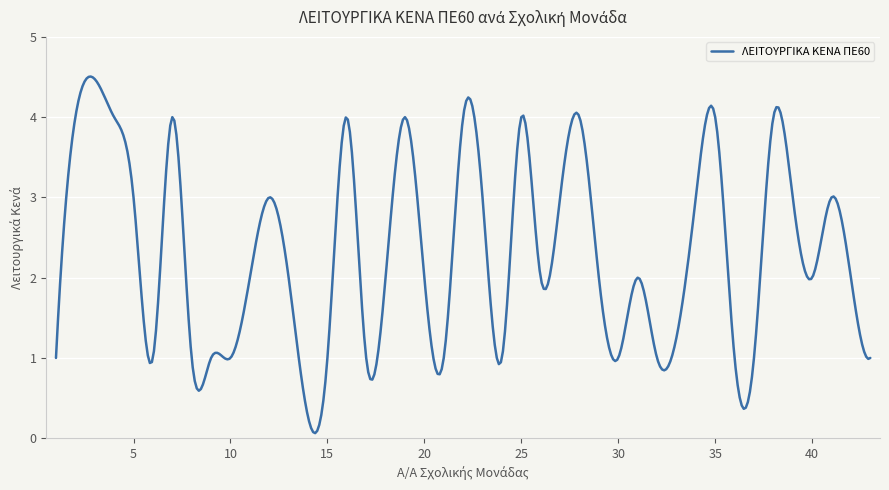

What is the maximum value shown in the chart?

4.5